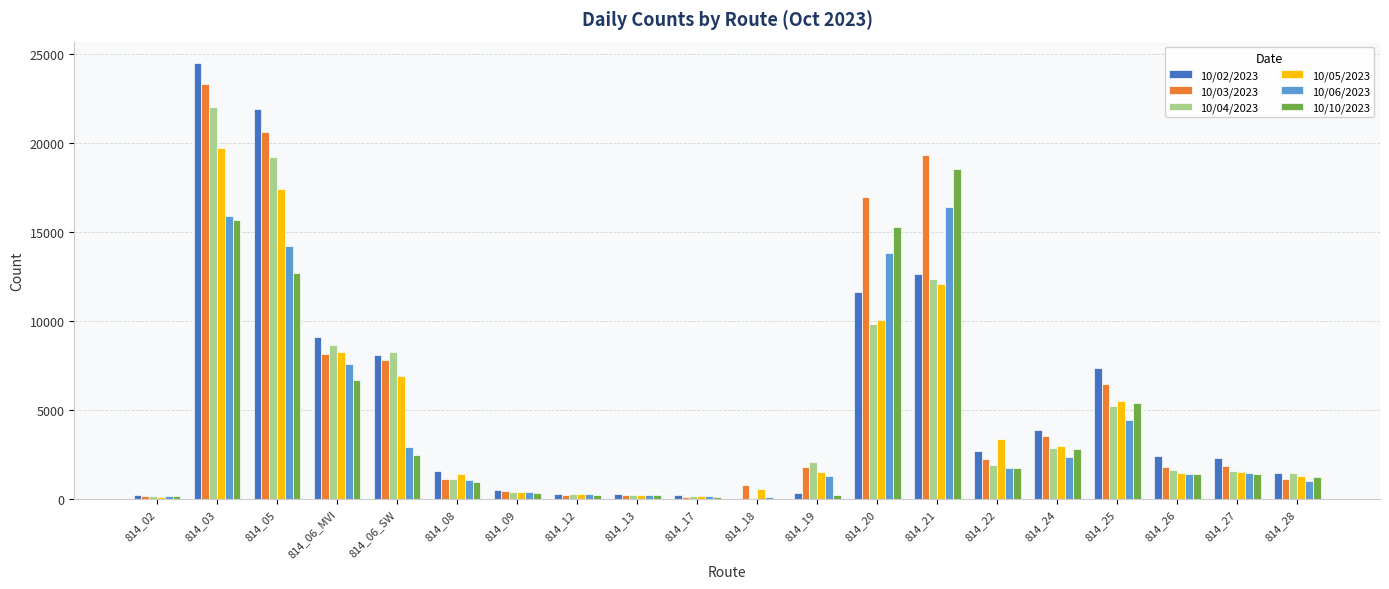

Which series changed the most between 814_05 and 814_08?

10/02/2023